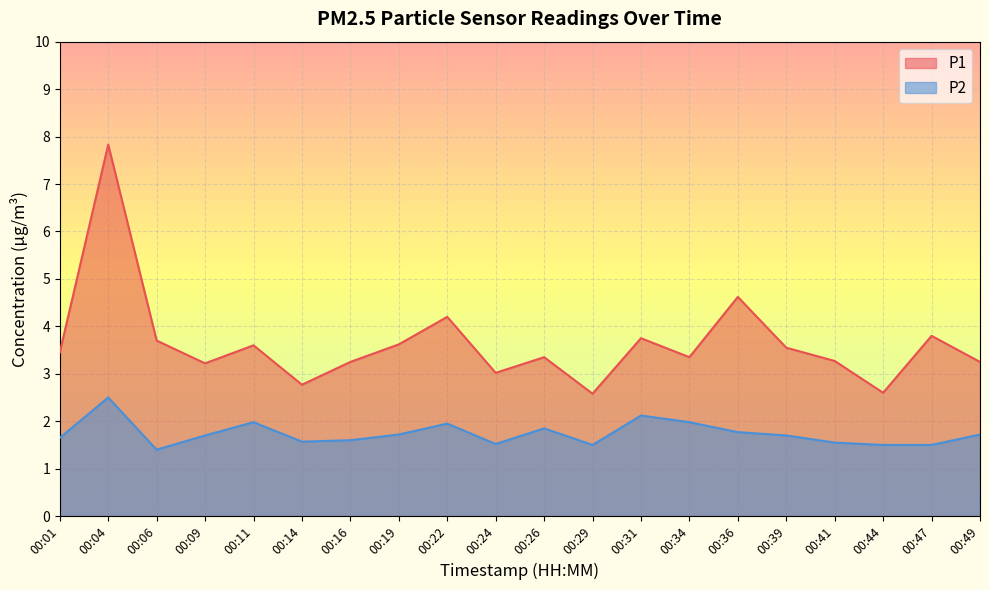

Rank the series by their maximum value, from highest to lowest.

P1, P2